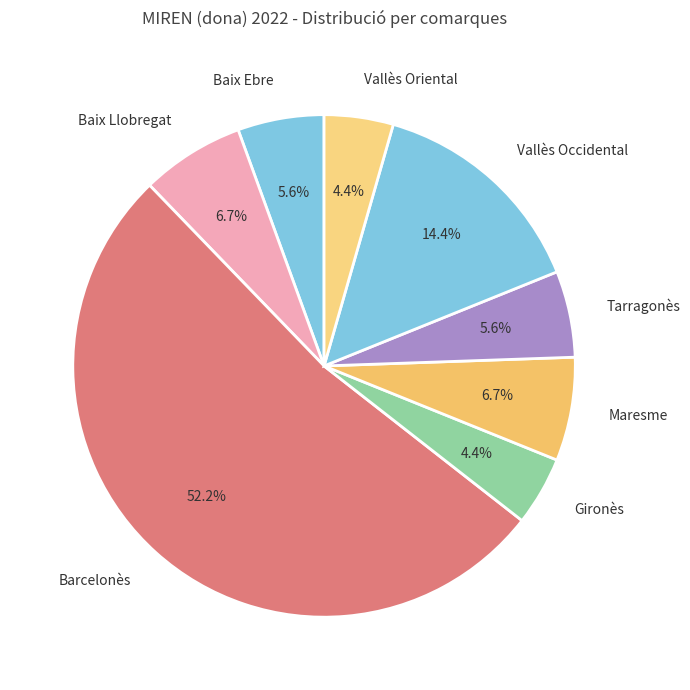

To the nearest percent, what is the difference between the largest and smallest slice percentages?

48%